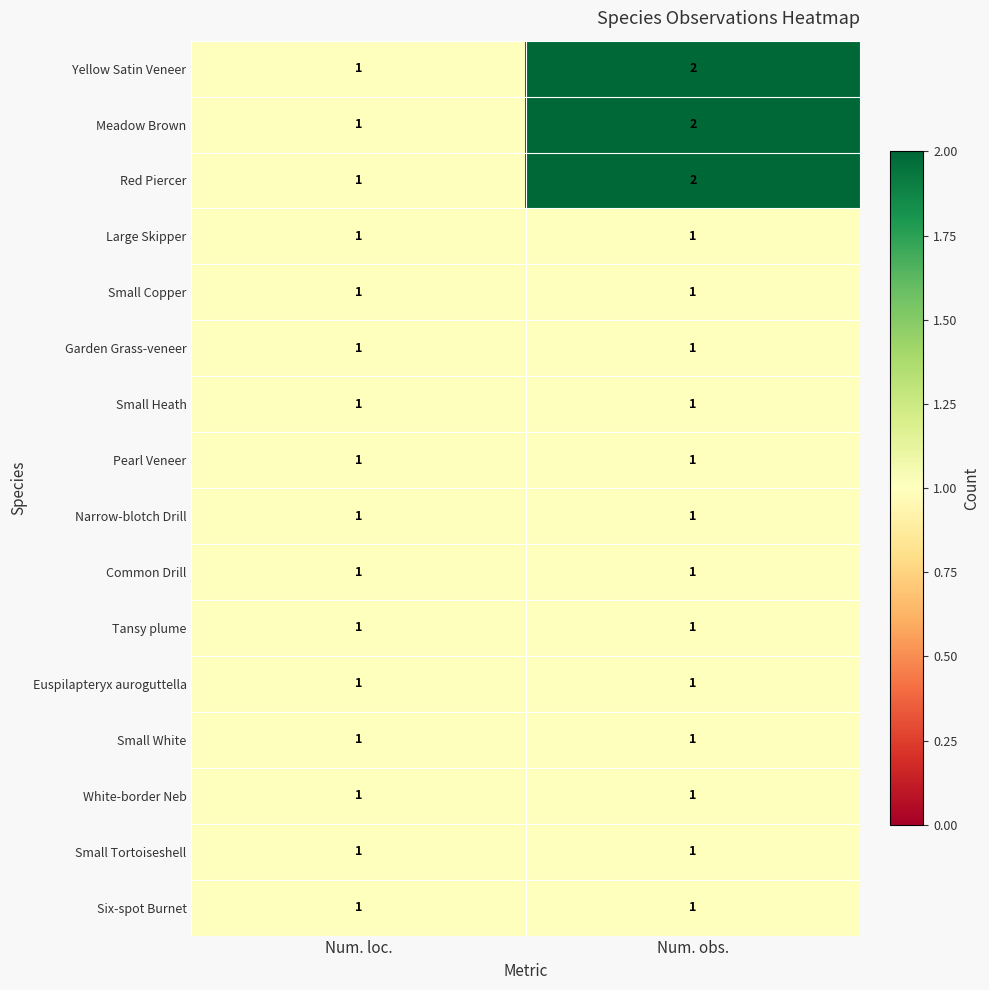

The Red Piercer series shows 2 at Num. obs.. True or false?

True